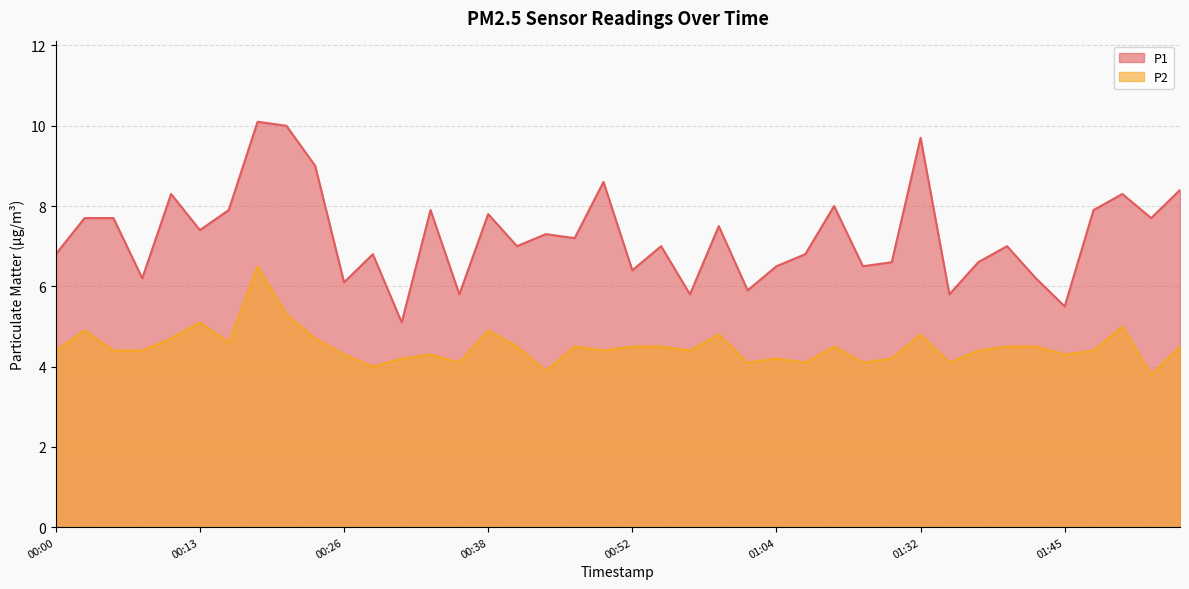

What is the difference between the maximum and minimum values in the P1 series?

5.0